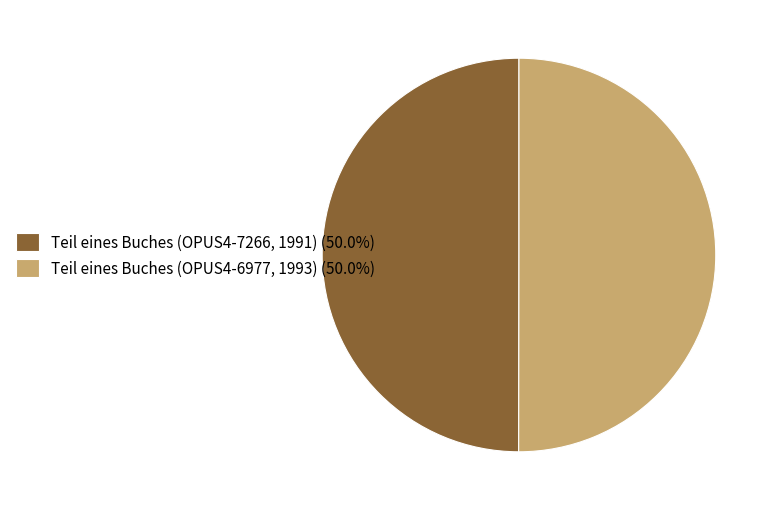

What is the ratio of the value at Teil eines Buches (OPUS4-7266, 1991) (50.0%) to the value at Teil eines Buches (OPUS4-6977, 1993) (50.0%)?

1.0